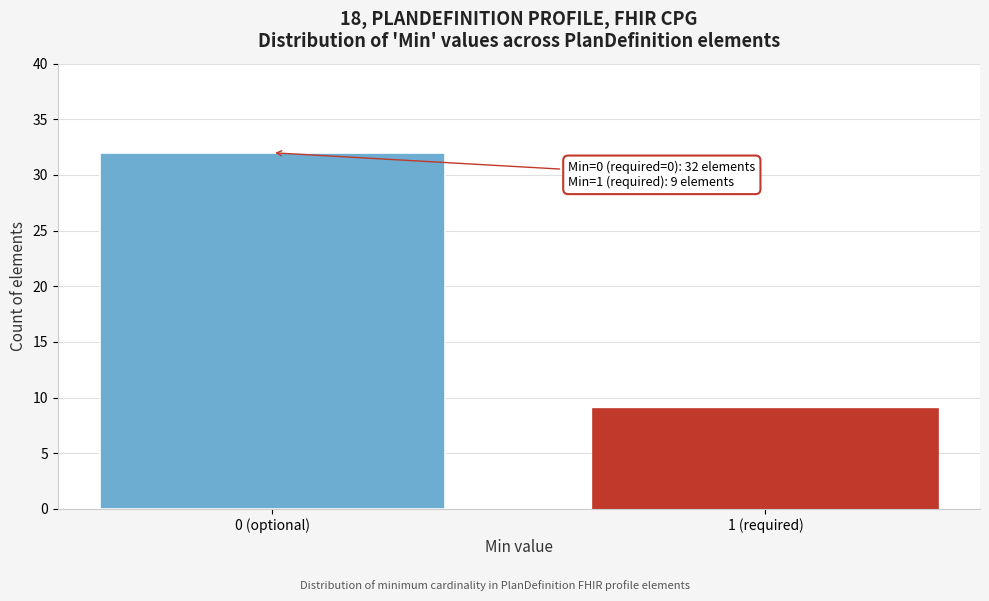

Reading right to left, transcribe all the data shown in this chart.

1 (required)=9	0 (optional)=32